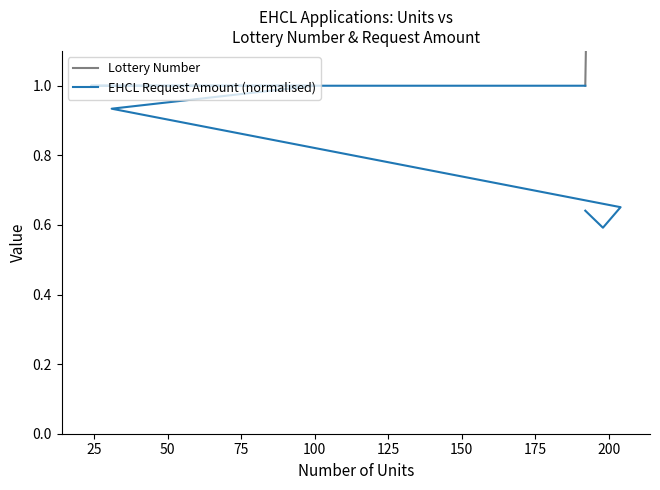

How many interior local valleys does the Lottery Number series have?

2